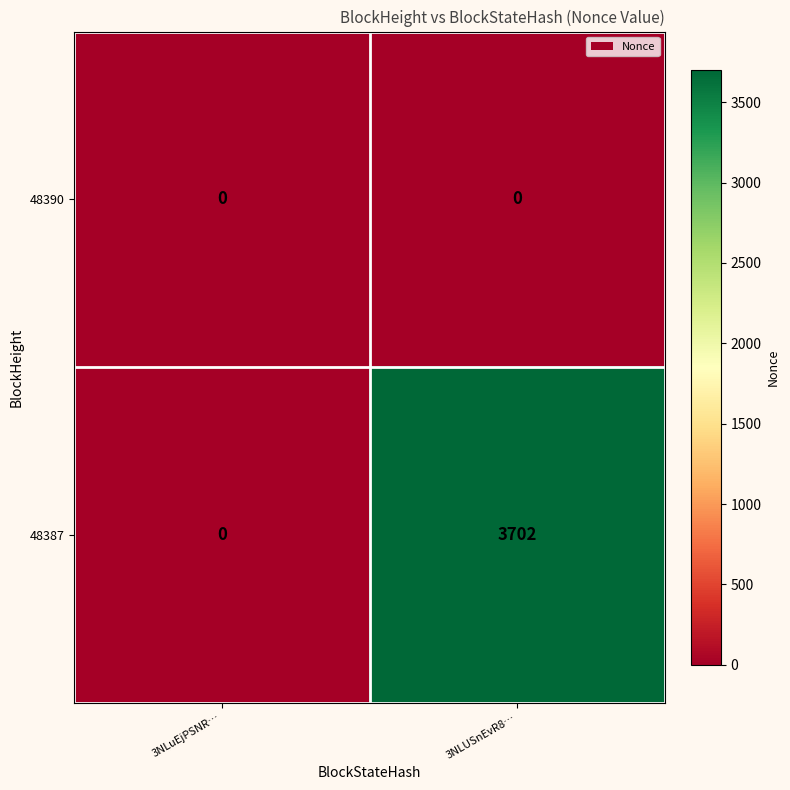

True or false: 48387 has a value of 3702 at 3NLUSnEvR8….

True